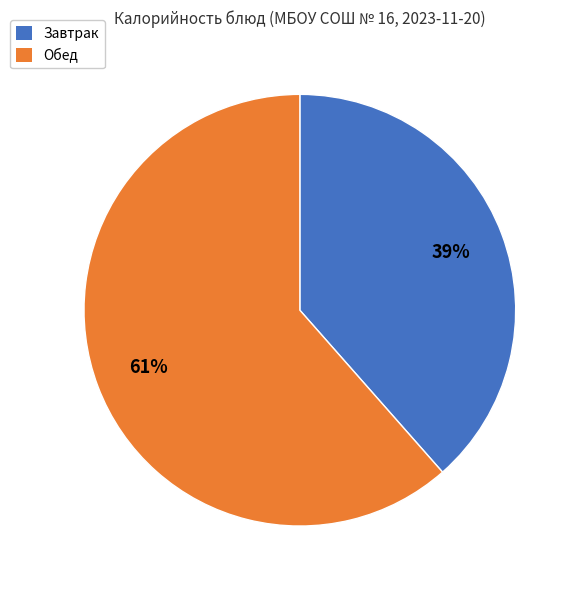

Does any single category account for the majority?

Yes